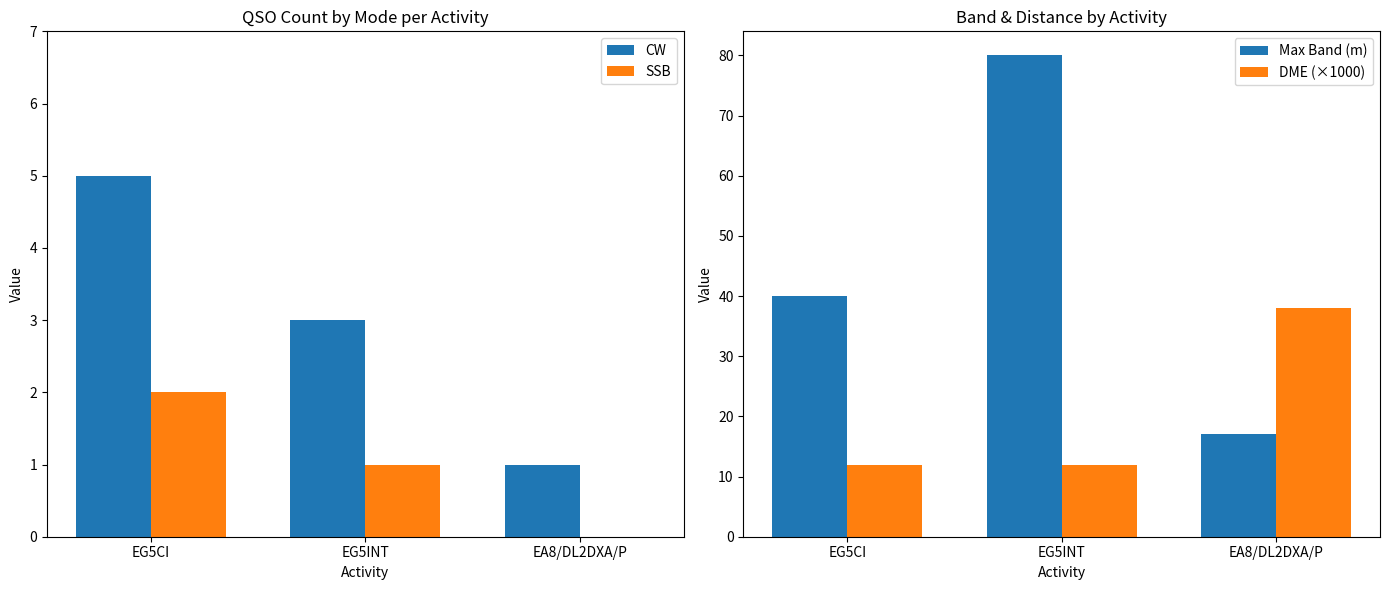

Reading left to right, what are all the values shown in this chart?

CW: 5	3	1
SSB: 2	1	0
Max Band (m): 40	80	17
DME (×1000): 12	12	38